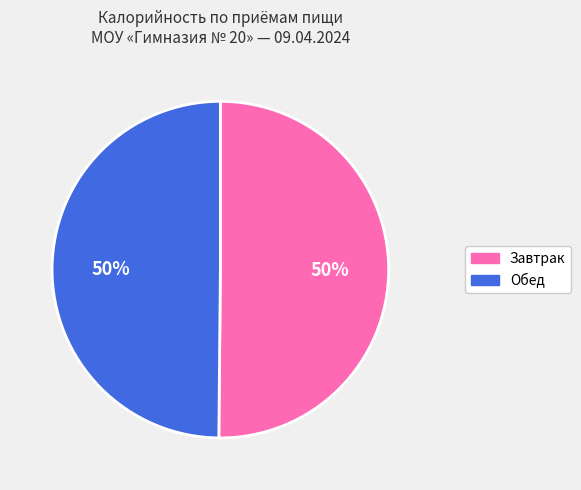

Is the sum of Завтрак and Обед greater than half?

Yes